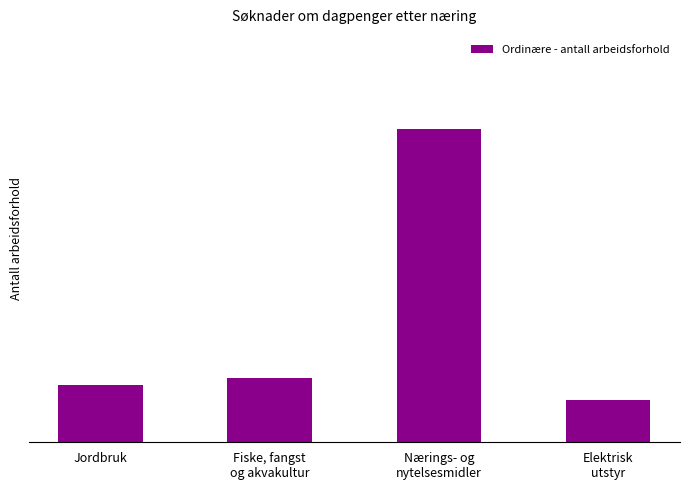

The value at Elektrisk
utstyr is 6. True or false?

True